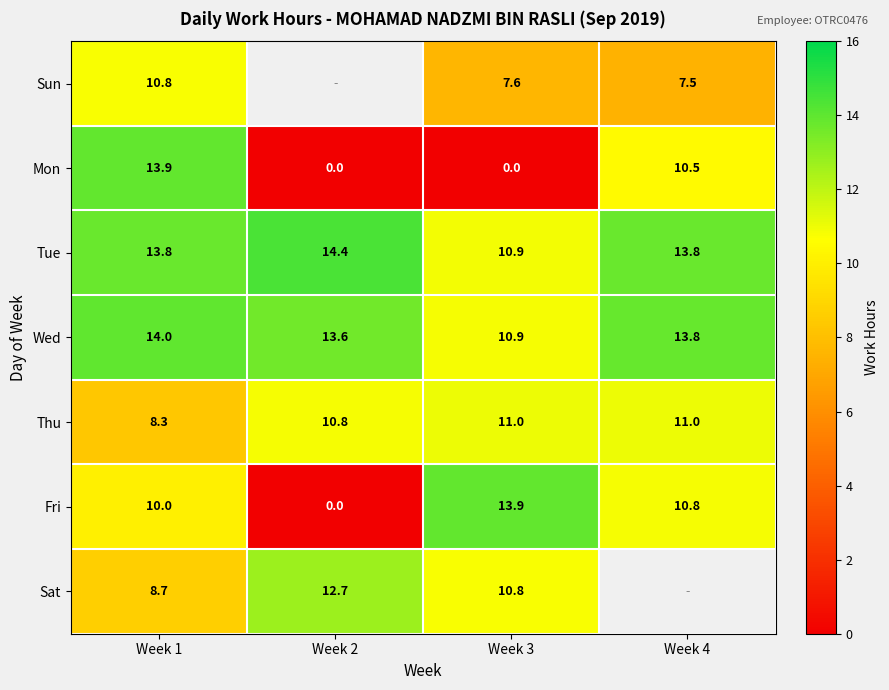

True or false: Sat has a value of 3.6 at Week 2.

False